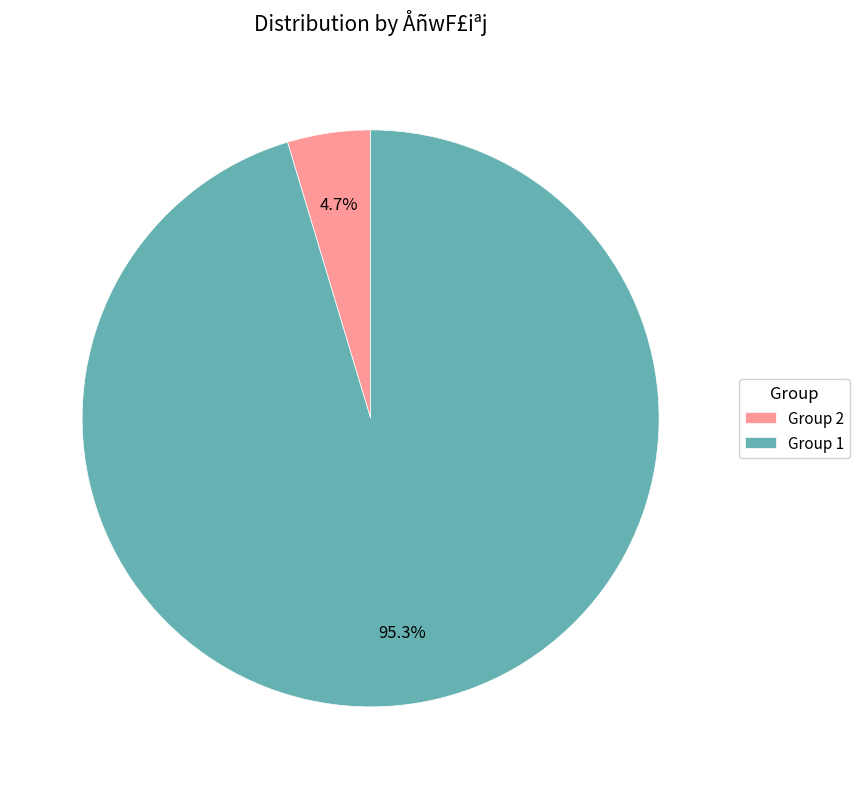

Rank the categories by value from highest to lowest.

Group 1, Group 2